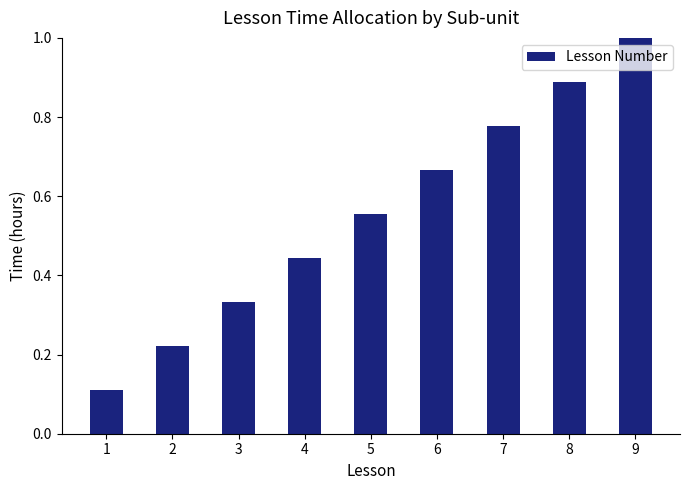

Which label corresponds to the largest value in the chart?

9